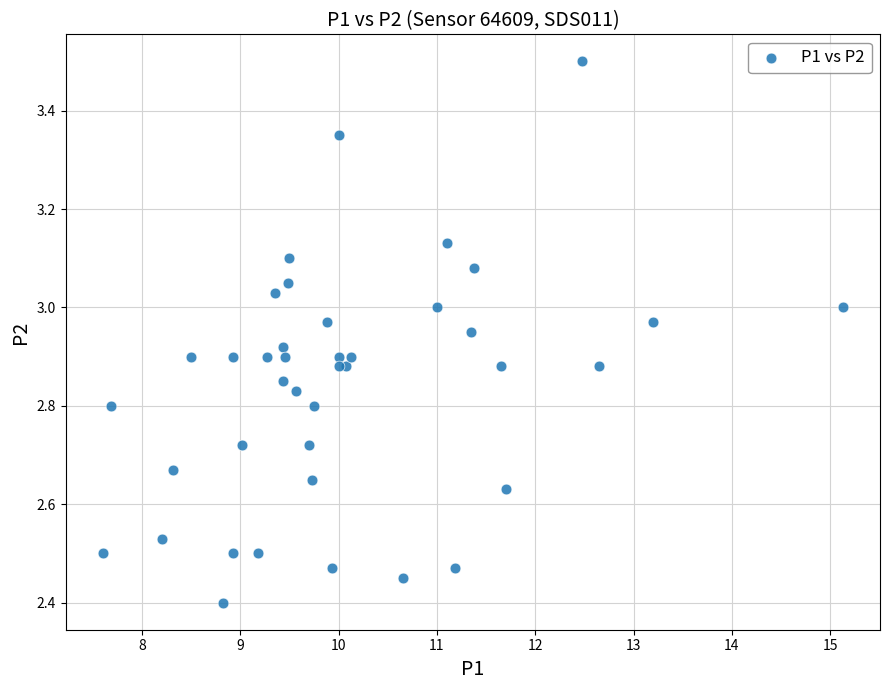

What Y value in the scatter plot is closest to 2?

2.4